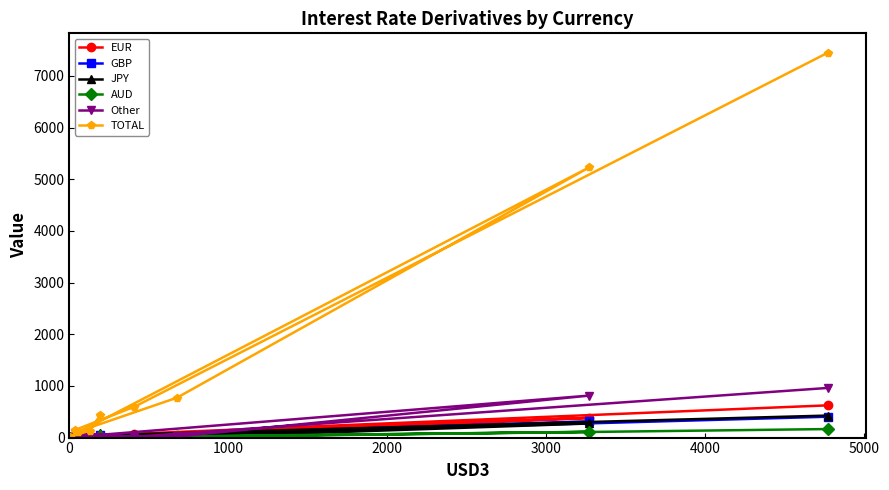

Which series has the widest spread of values?

TOTAL